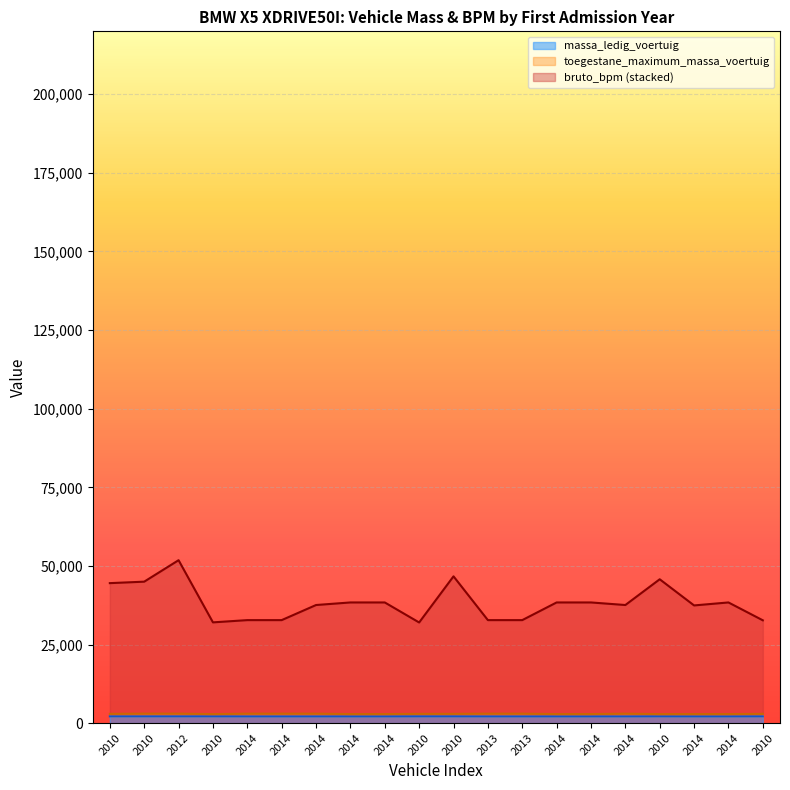

What is the label of the 19th point from the right?

2010